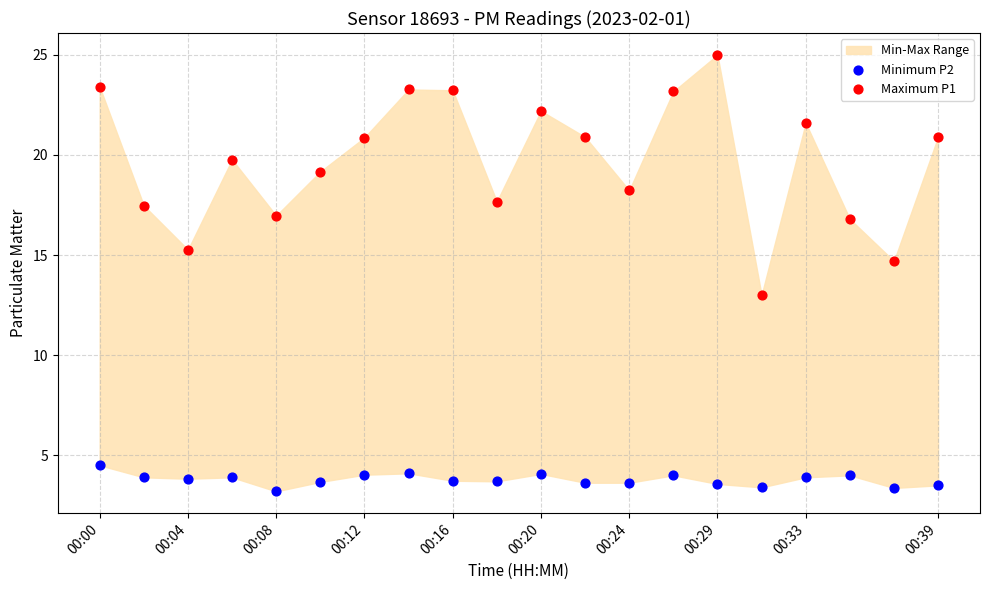

Which series has the largest Y range (max minus min)?

Maximum P1